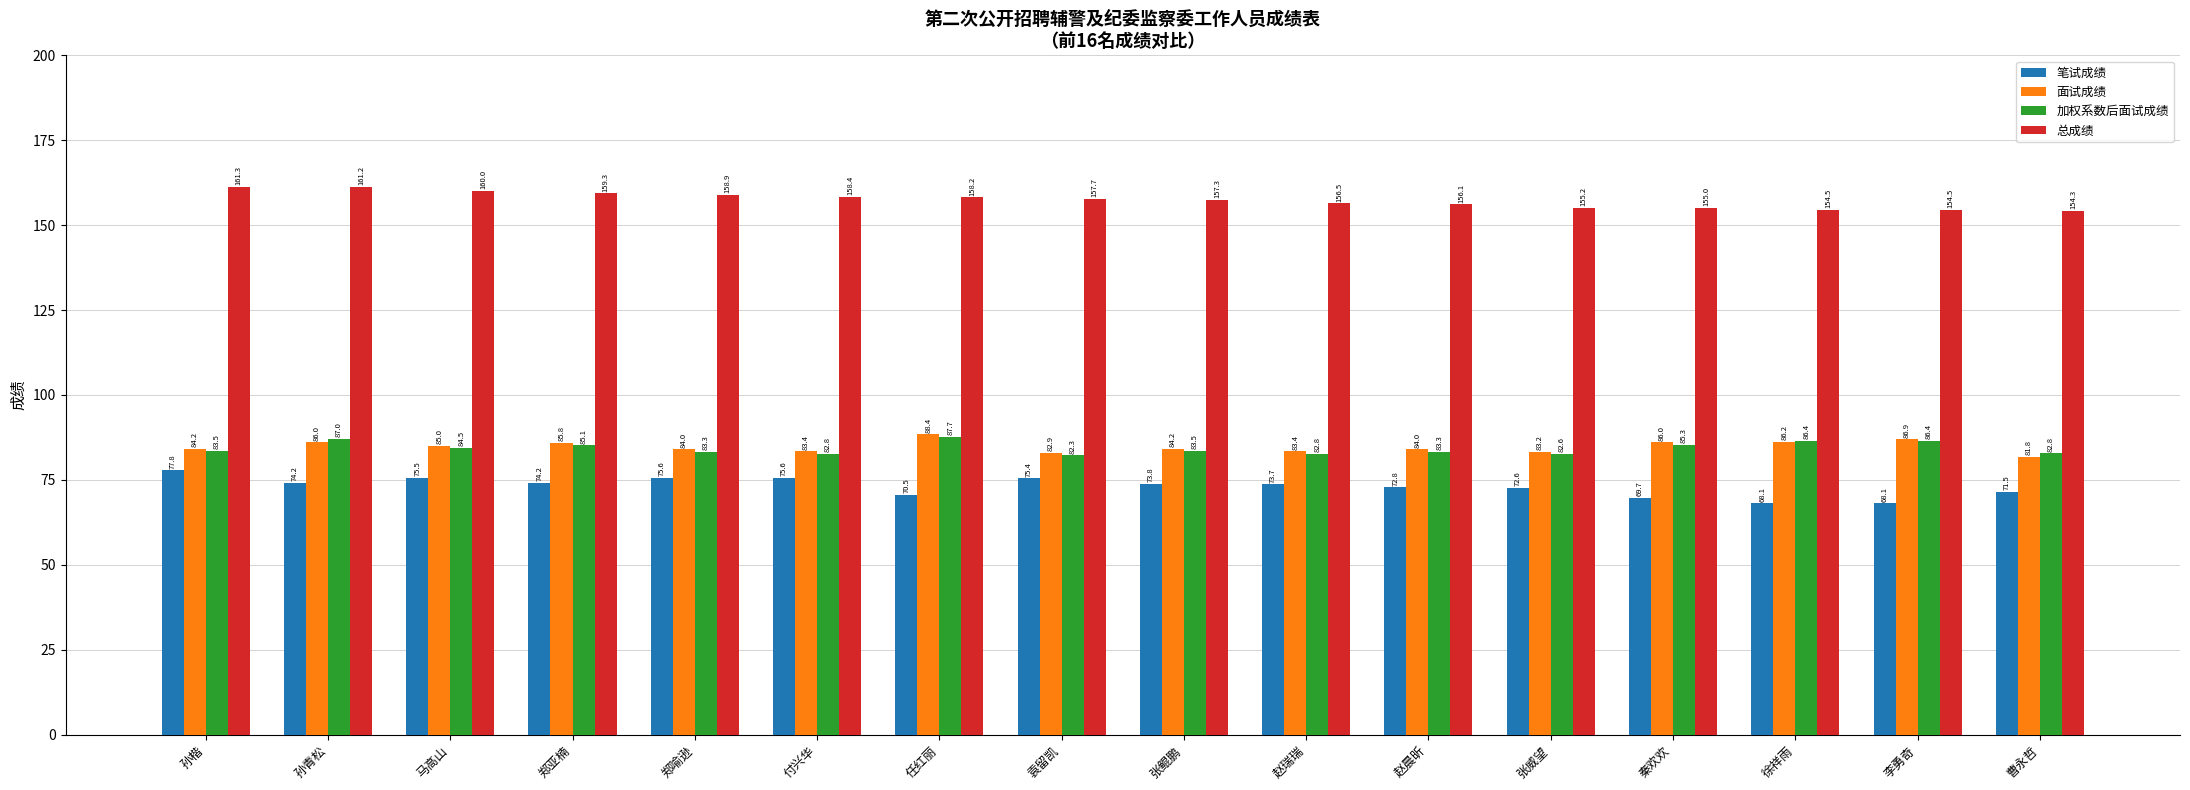

How many groups of bars are there?

16